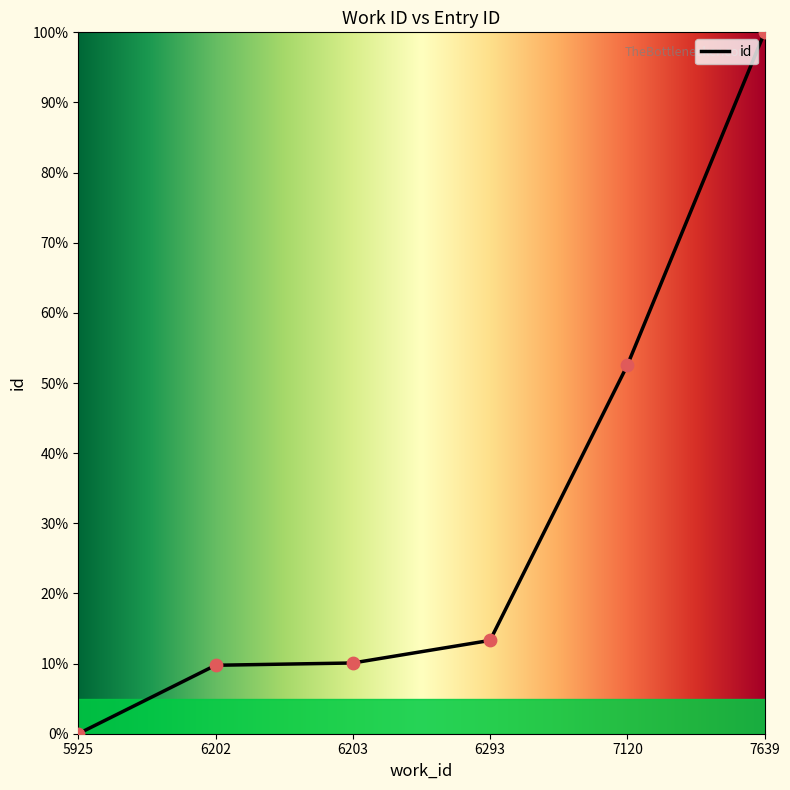

What is the change in value from 6293 to 7120?

+39.2